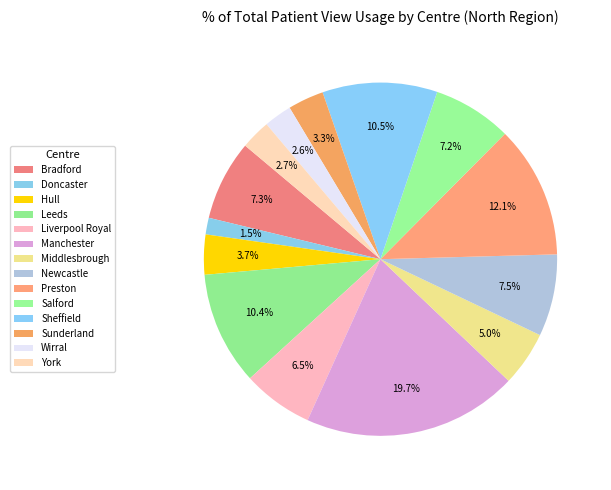

How many slices are in this pie chart?

14